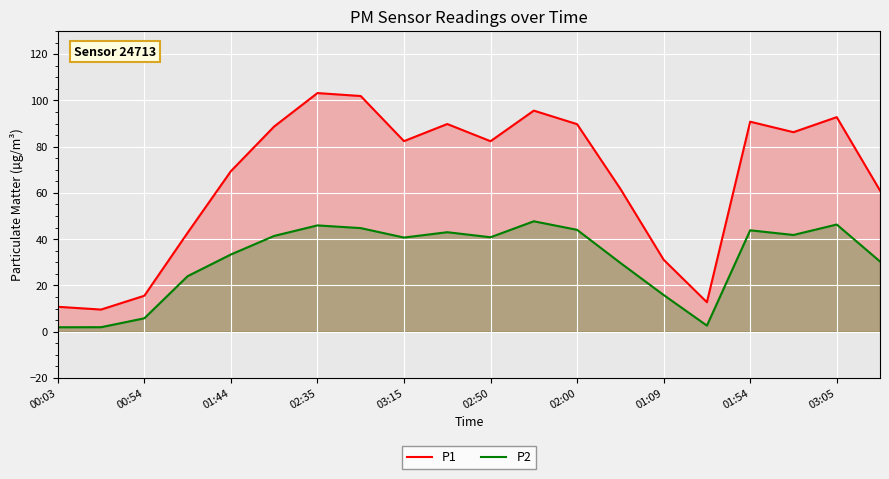

True or false: P2 and P1 intersect in this chart.

False